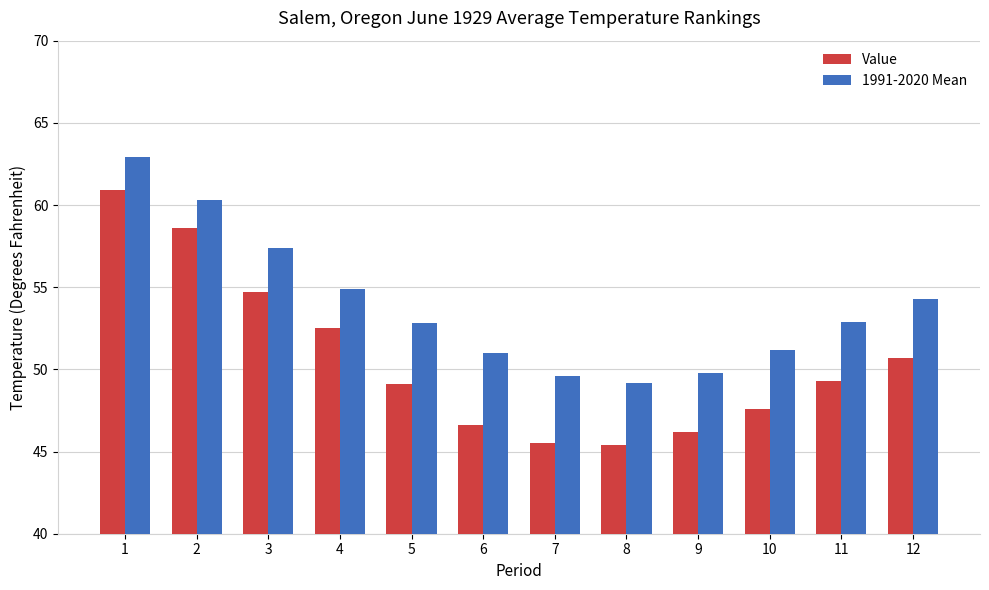

What is the sum of the 1991-2020 Mean values at 3 and 5?

110.2